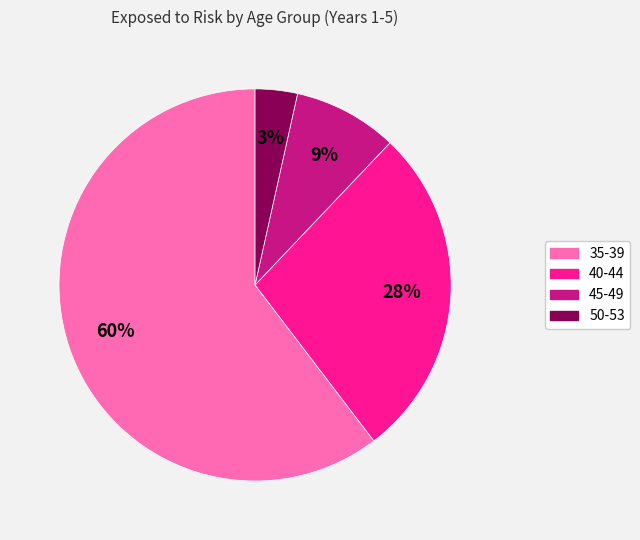

Which slice is the smallest?

50-53